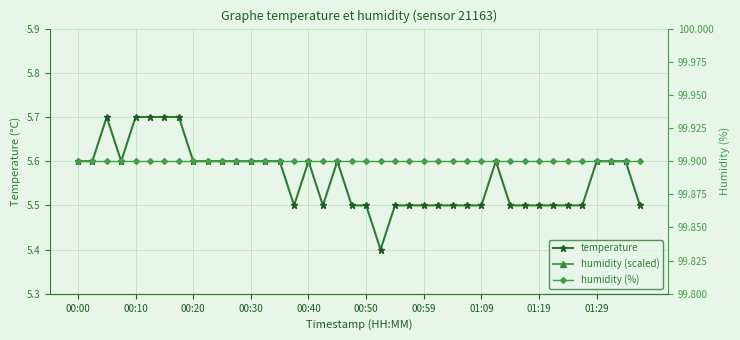

Which series has the largest range (max minus min)?

temperature